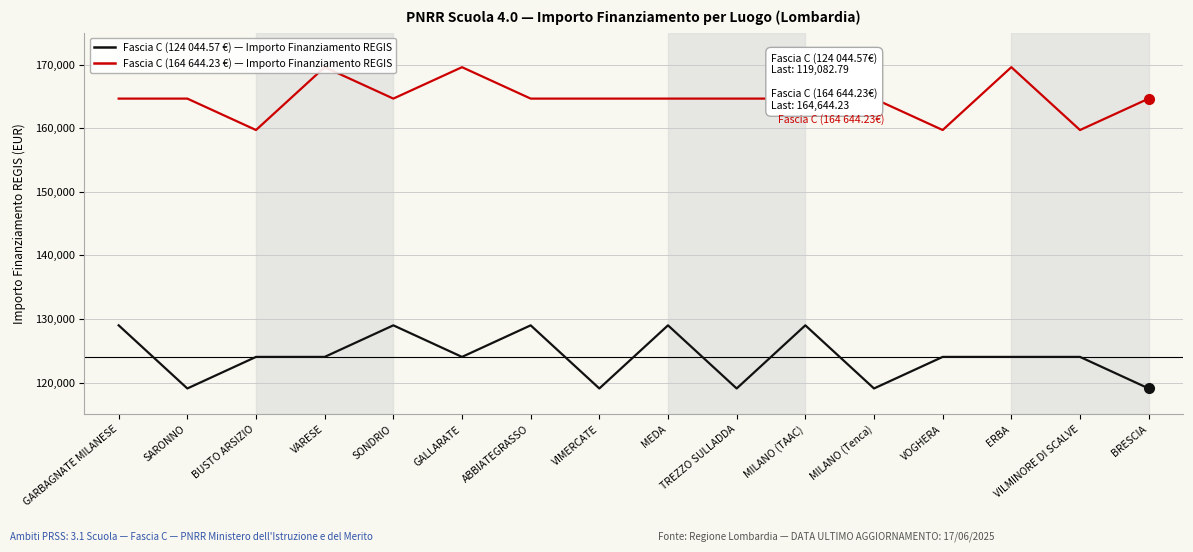

Which series has the largest total across all categories?

Fascia C (164 644.23 €) — Importo Finanziamento REGIS